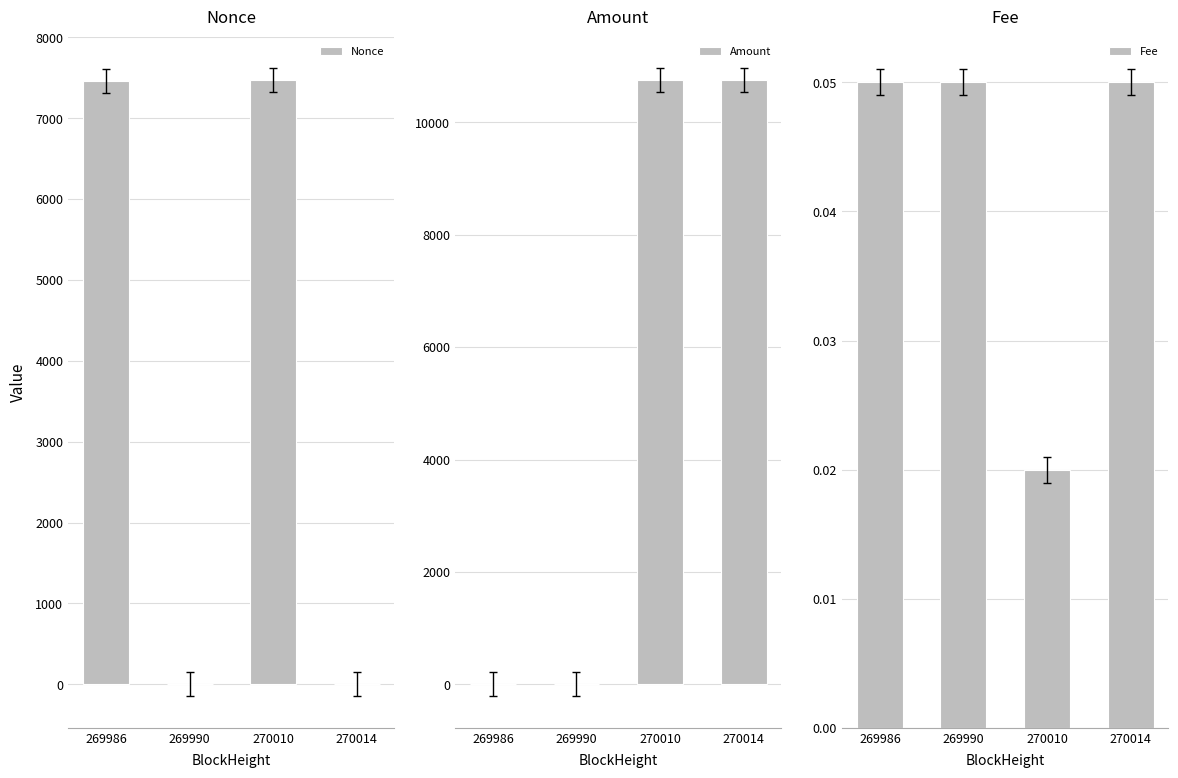

At which category is the sum across all series the highest?

270010